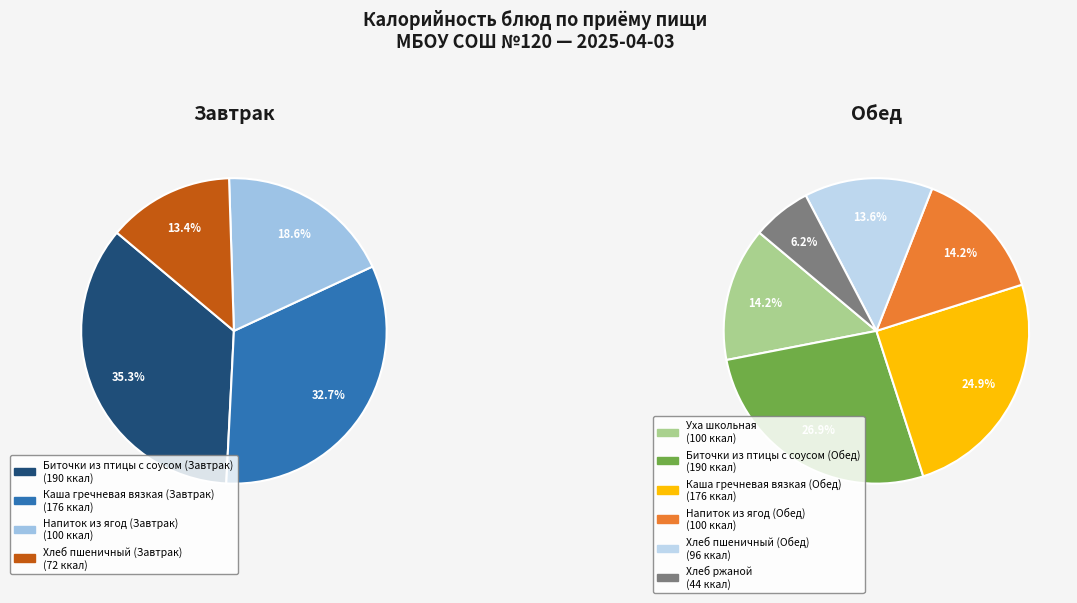

Combined, do Хлеб ржаной and Биточки из птицы с соусом (Завтрак) account for over 50%?

No